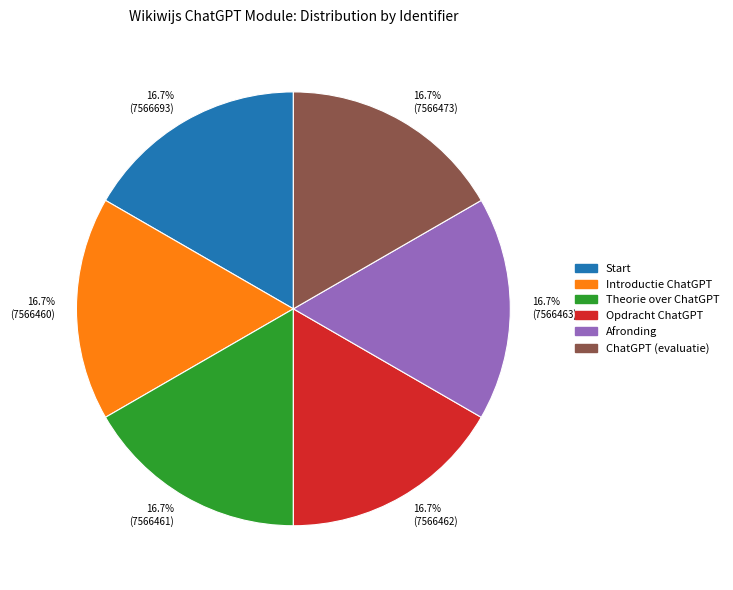

What percentage is NOT represented by Opdracht ChatGPT?

83.3%